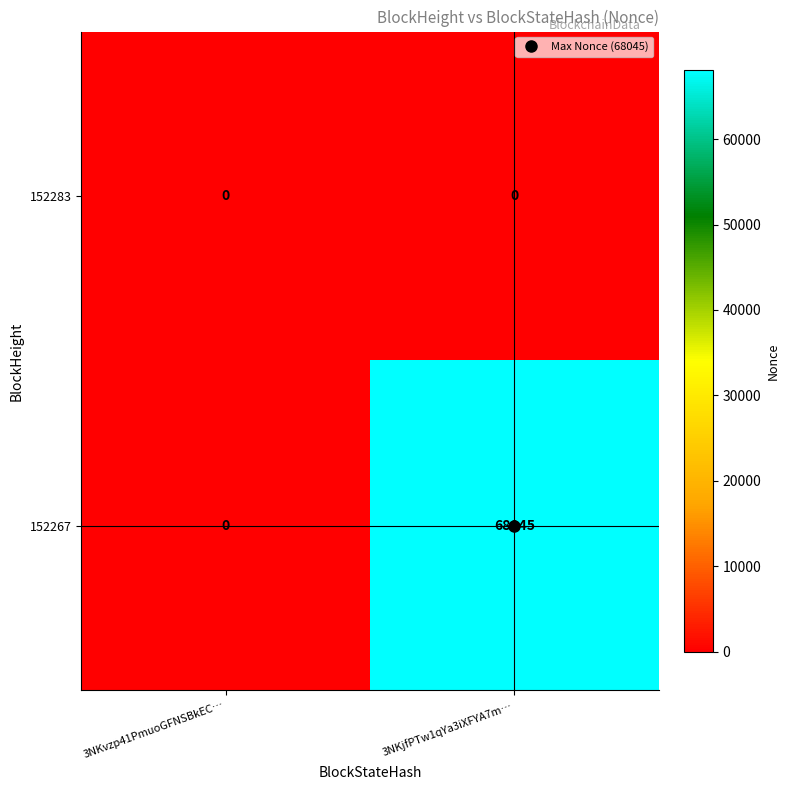

The value of 152283 at 3NKjfPTw1qYa3iXFYA7m… is 0. True or false?

True